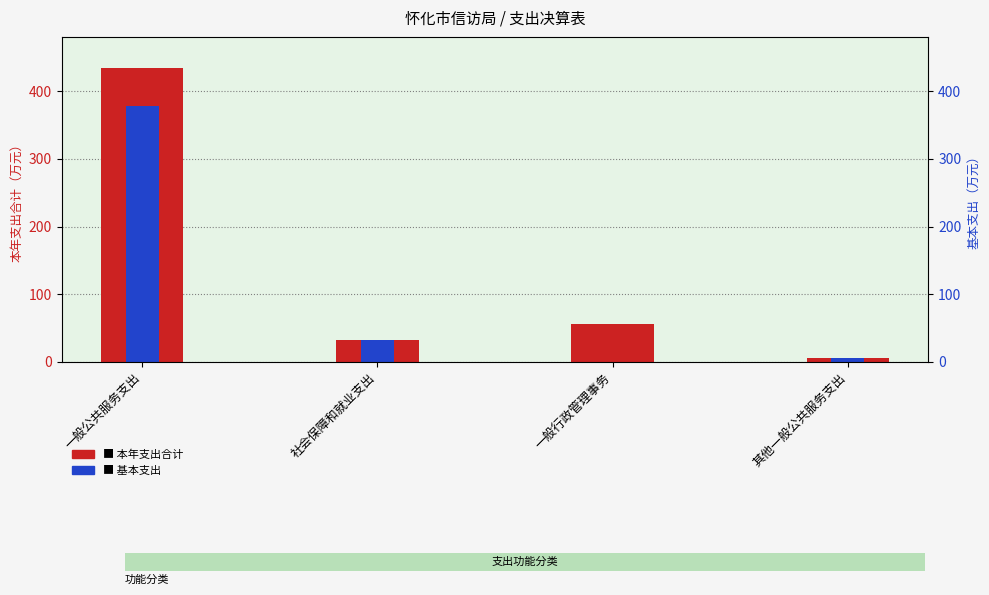

At which label is 基本支出 closest to 189?

社会保障和就业支出